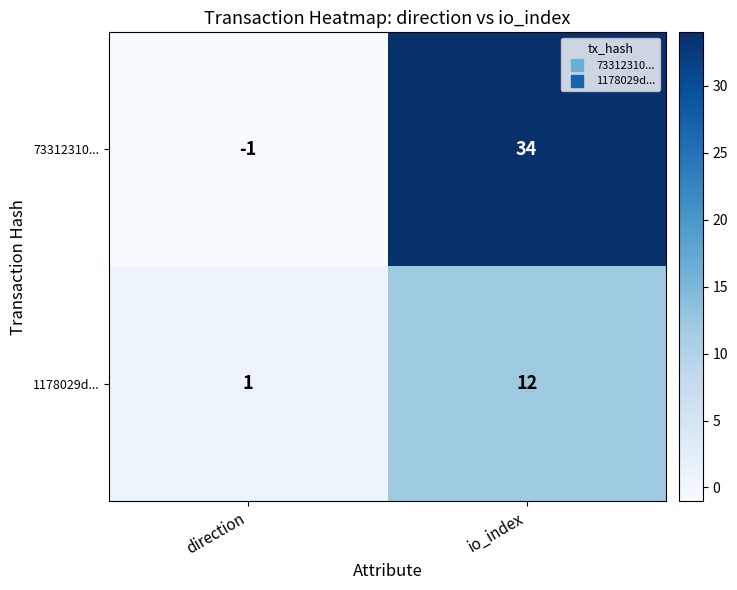

What is the sum of all 73312310... values?

33